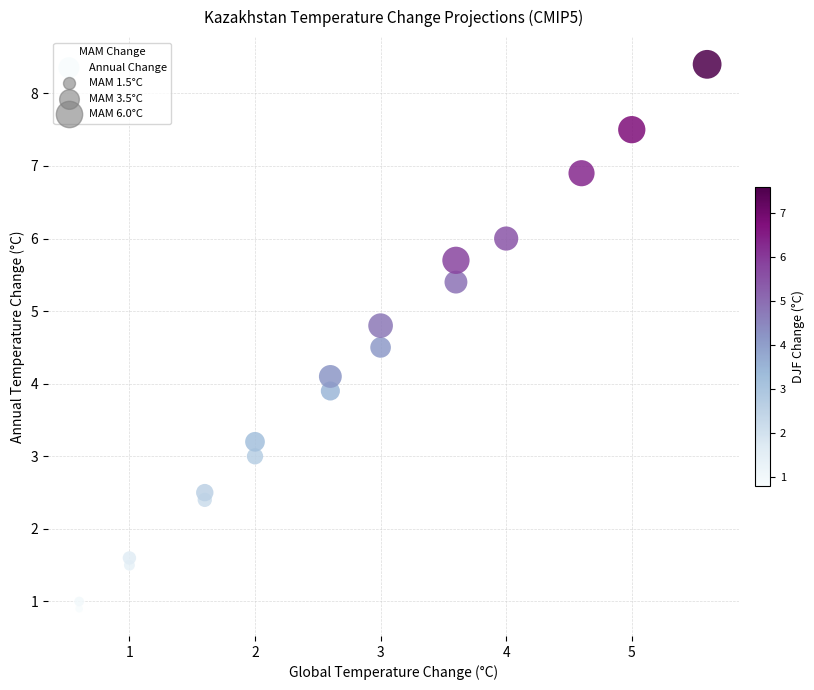

What is the range of Y values (max minus min)?

7.5